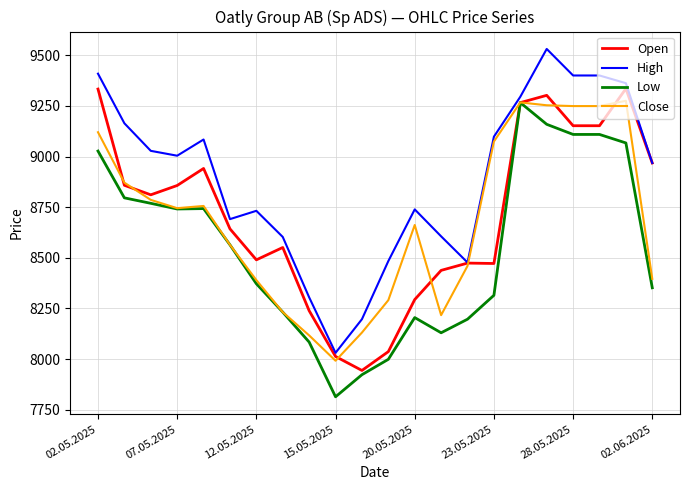

Which series has the largest total across all categories?

High